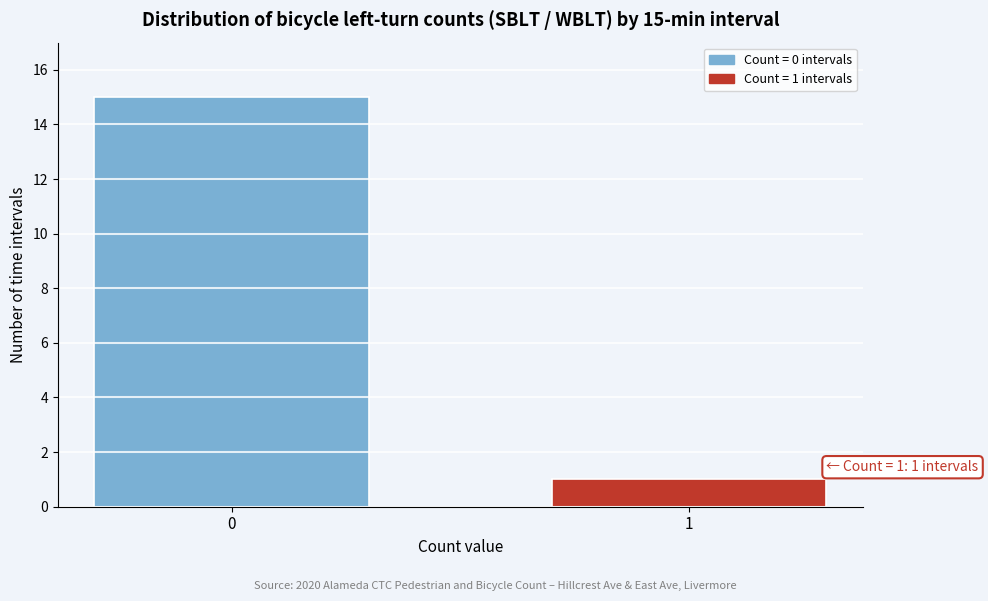

Reading right to left, transcribe all the data shown in this chart.

1	15